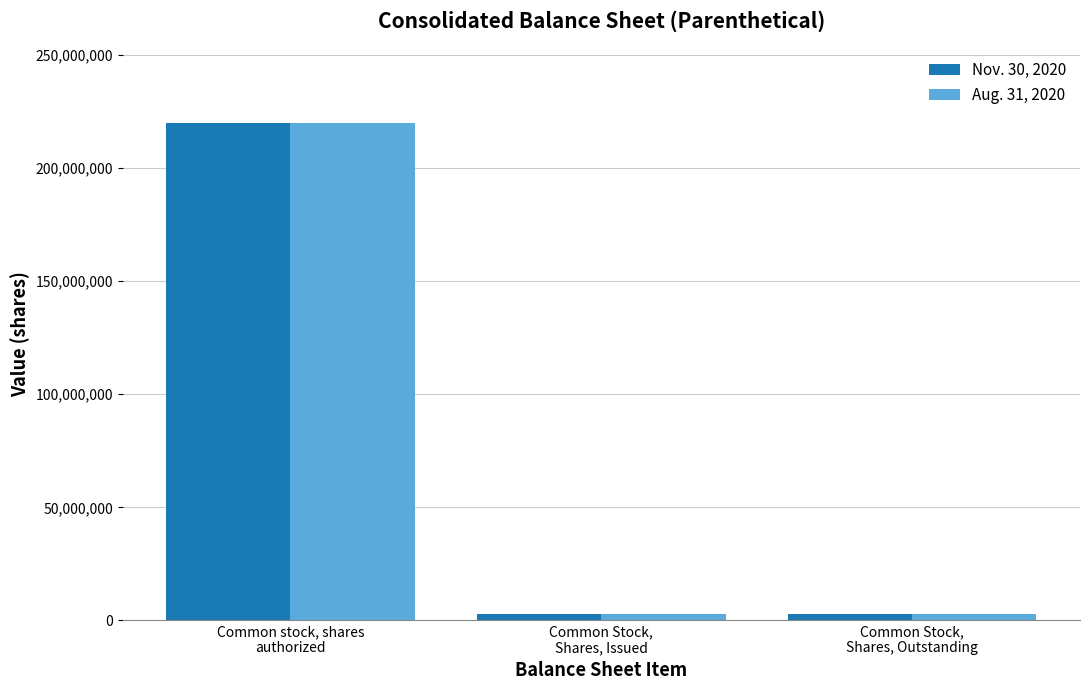

What is the difference between the maximum and minimum values in the Nov. 30, 2020 series?

216998524